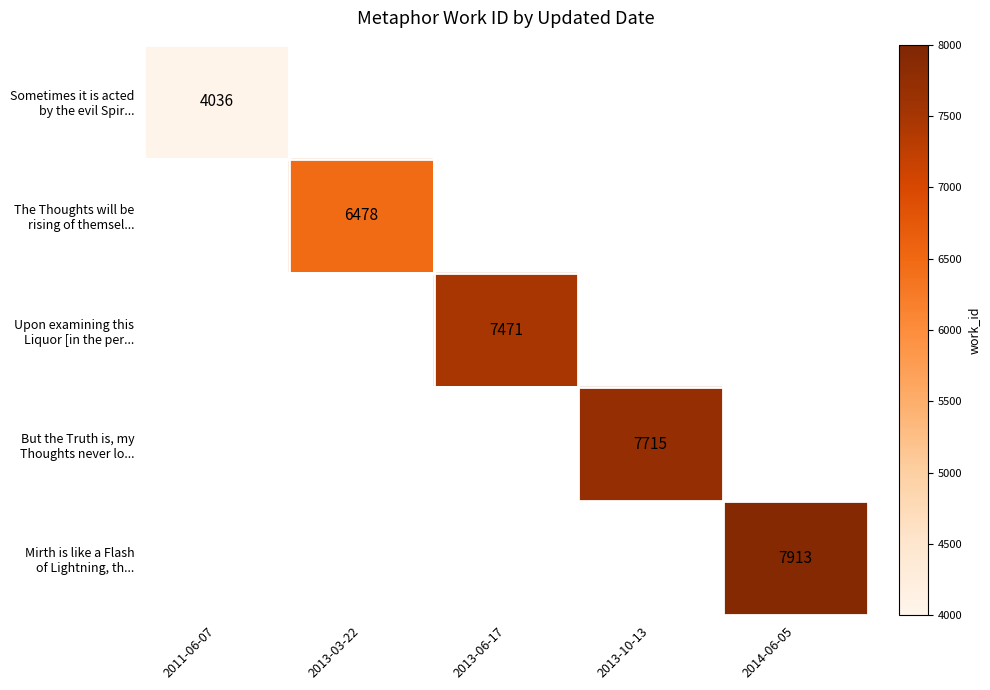

List the series in order of their peak value, lowest first.

Sometimes it is acted by the evil Spir..., The Thoughts will be rising of themsel..., Upon examining this Liquor [in the per..., But the Truth is, my Thoughts never lo..., Mirth is like a Flash of Lightning, th...